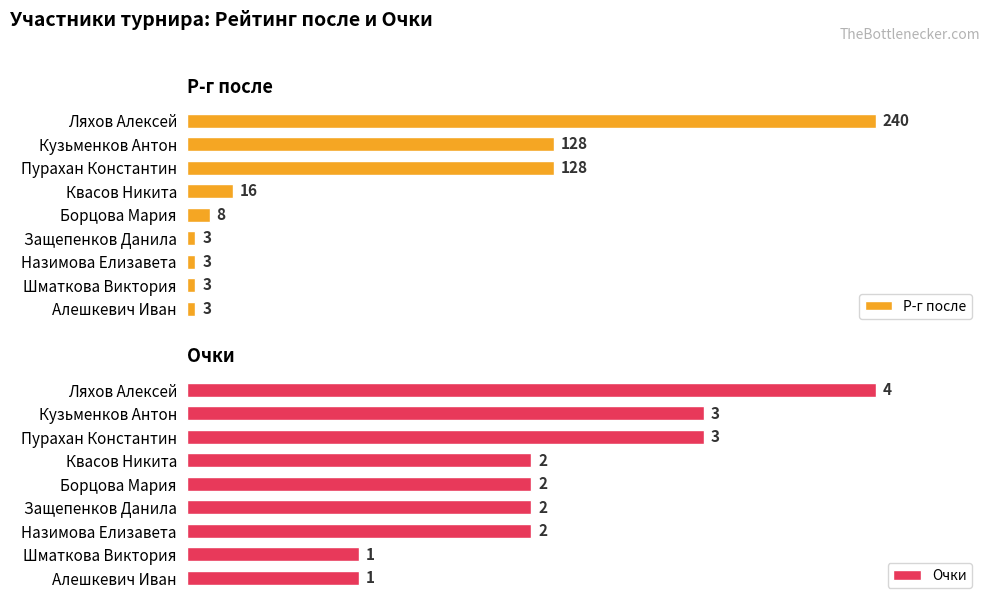

At which label does Очки reach its peak?

Ляхов Алексей